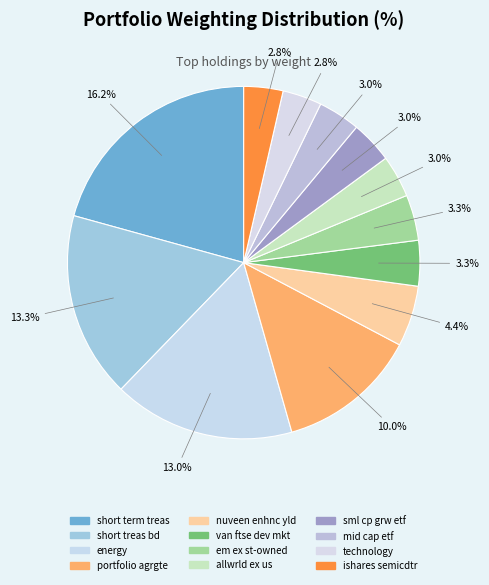

Approximately how many times larger is the value at nuveen enhnc yld compared to technology?

1.6